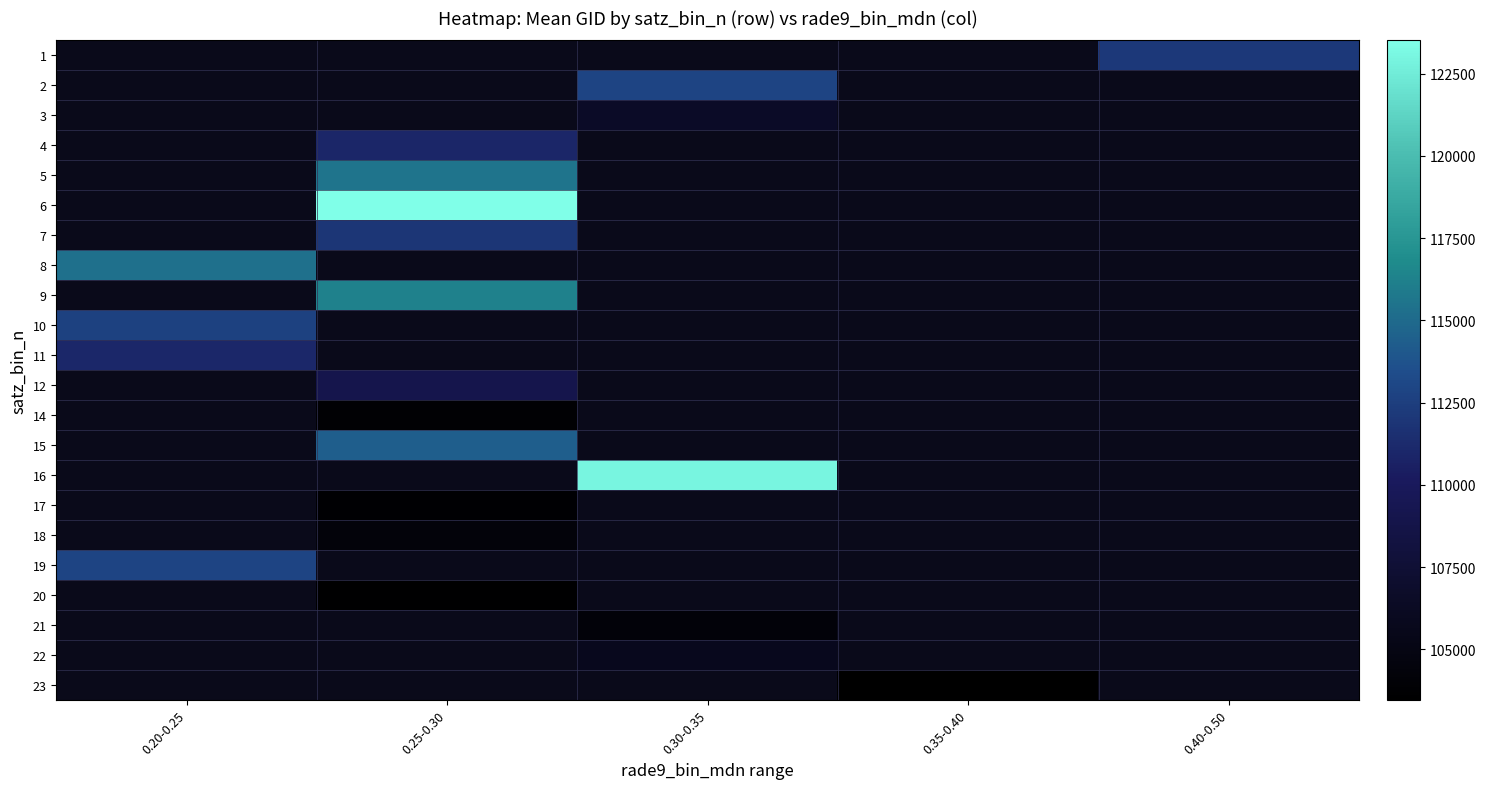

The value of 10 at 0.20-0.25 is 112664.0. True or false?

True